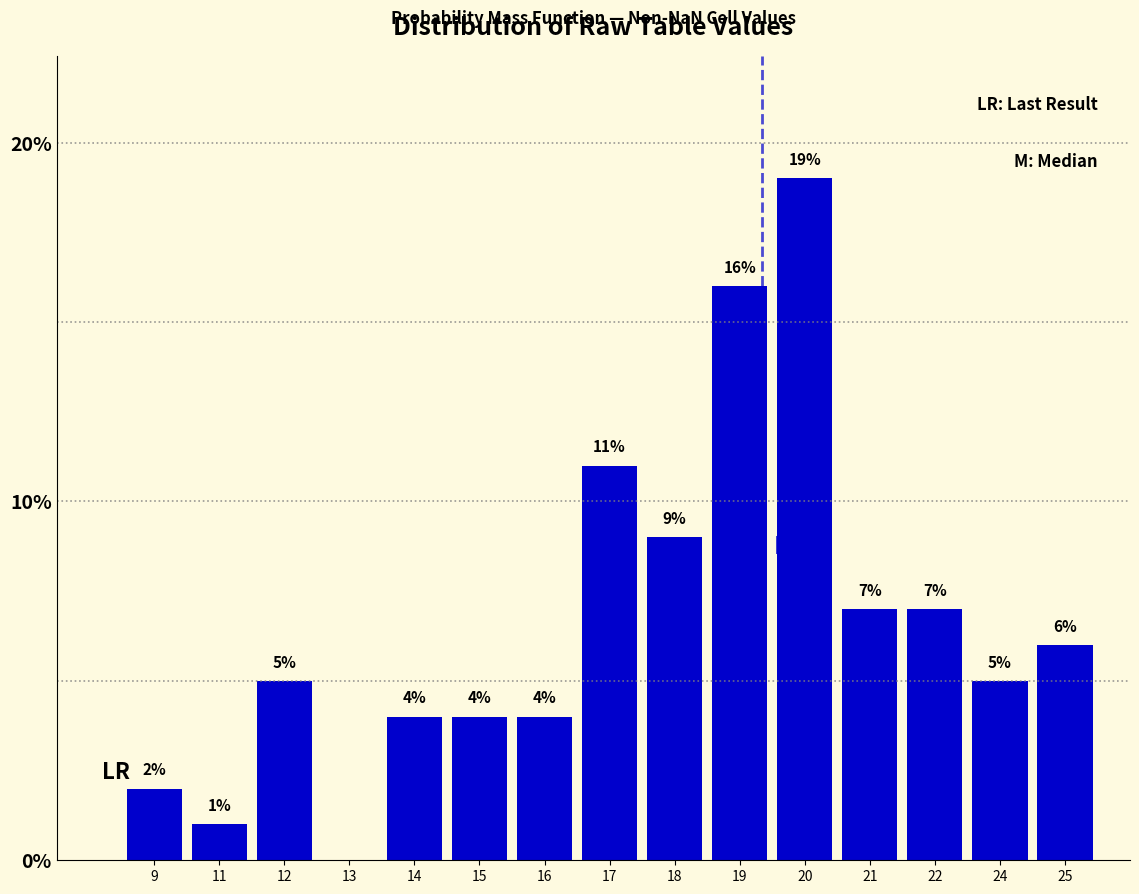

Reading left to right, list all the values displayed in this chart.

9=2.0	11=1.0	12=5.0	13=0.0	14=4.0	15=4.0	16=4.0	17=11.0	18=9.0	19=16.0	20=19.0	21=7.0	22=7.0	24=5.0	25=6.0